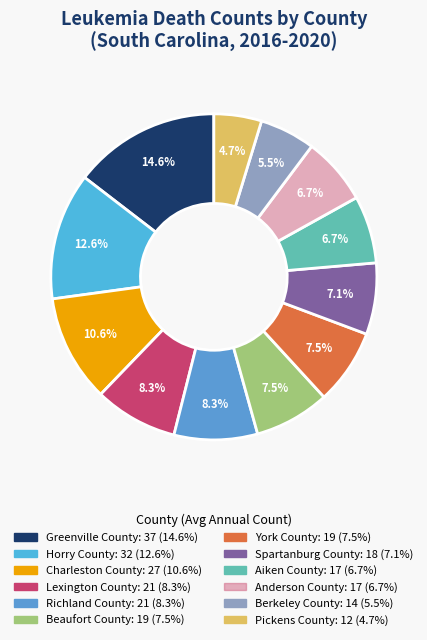

Which category has the smallest portion of the pie?

Pickens County